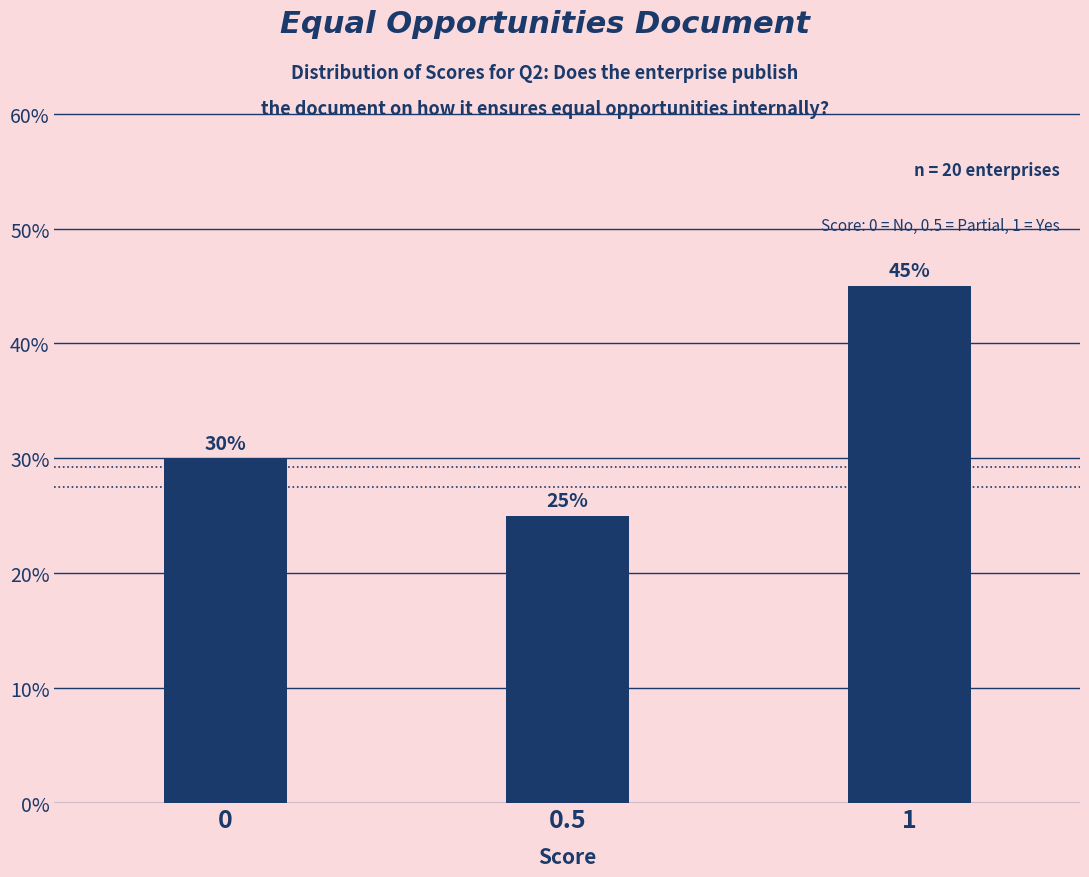

Reading left to right, extract all data points from this chart.

30	25	45